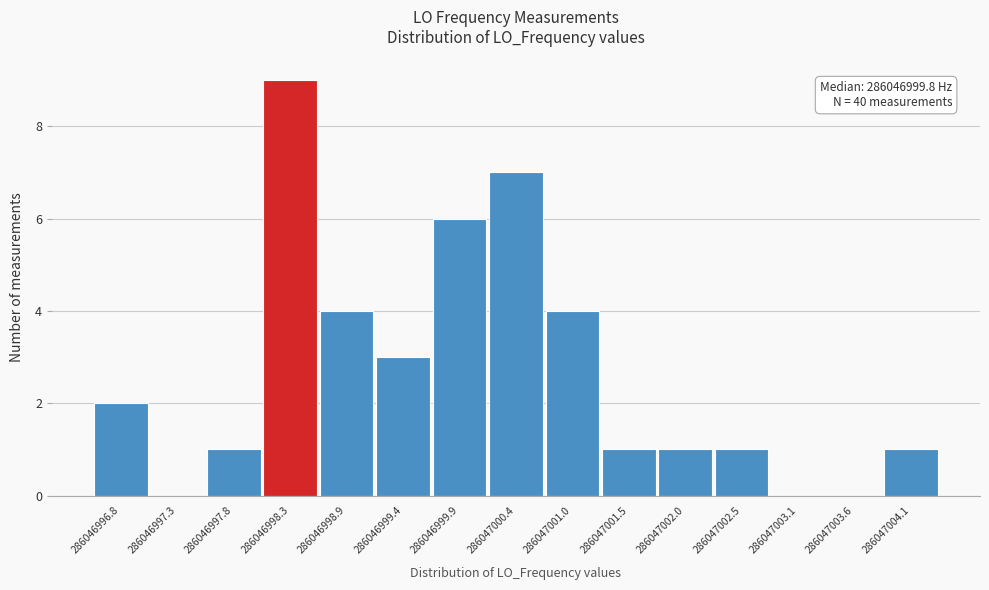

Reading left to right, transcribe all the data shown in this chart.

286046996.8=2	286046997.3=0	286046997.8=1	286046998.3=9	286046998.9=4	286046999.4=3	286046999.9=6	286047000.4=7	286047001.0=4	286047001.5=1	286047002.0=1	286047002.5=1	286047003.1=0	286047003.6=0	286047004.1=1